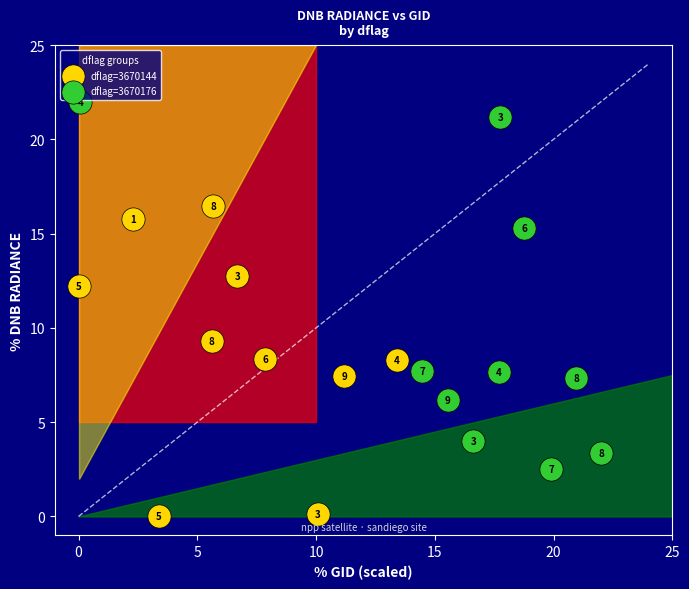

Which series reaches the maximum Y coordinate?

dflag=3670176